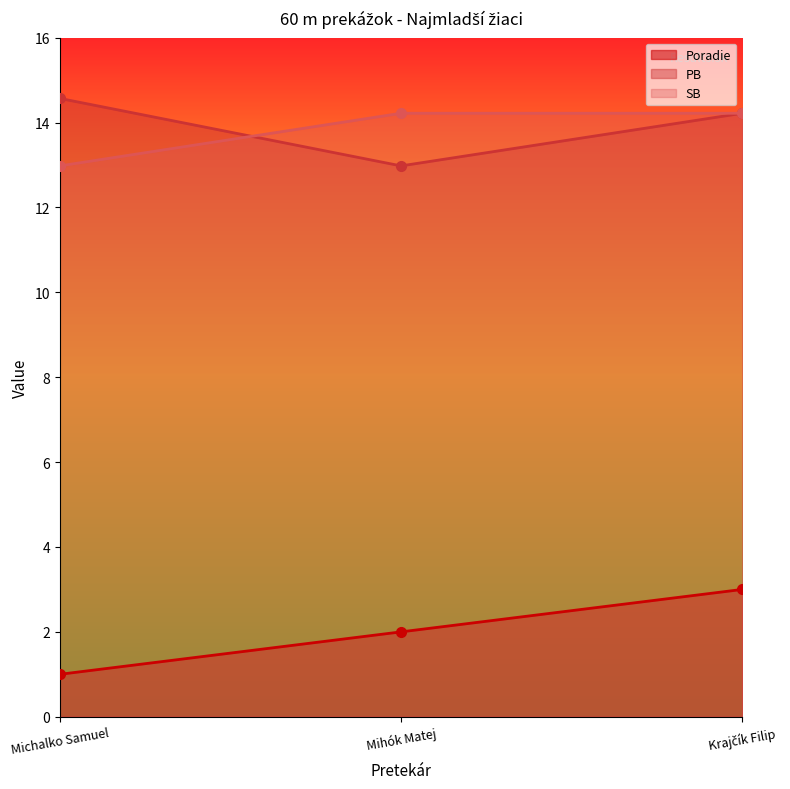

True or false: Poradie has a value of 0.7 at Michalko Samuel.

False